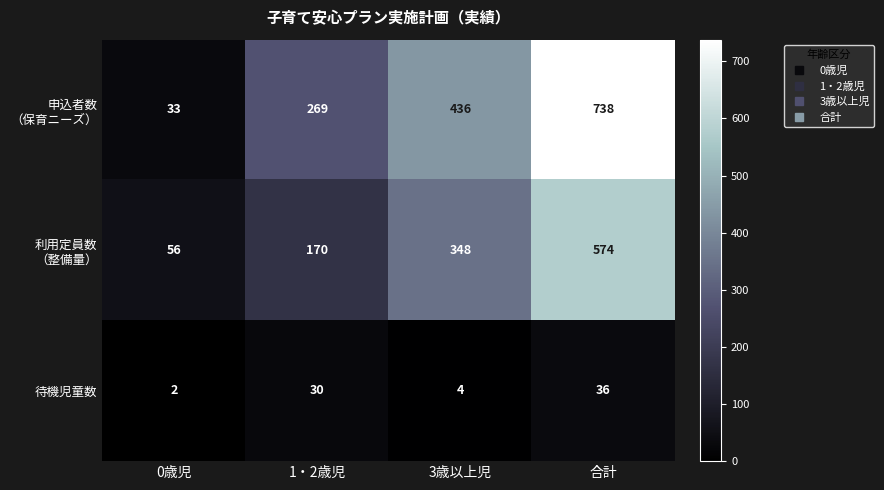

What is the spread (max minus min) of values at 3歳以上児?

432